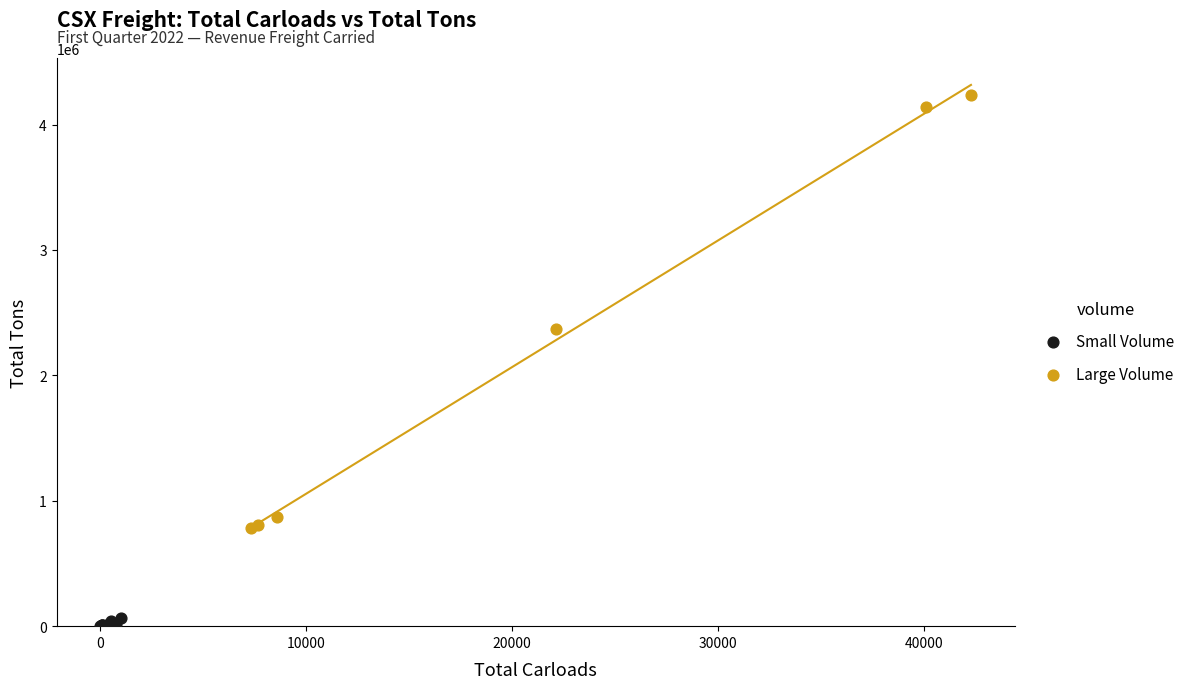

What are all the series names shown in the legend?

Small Volume, Large Volume